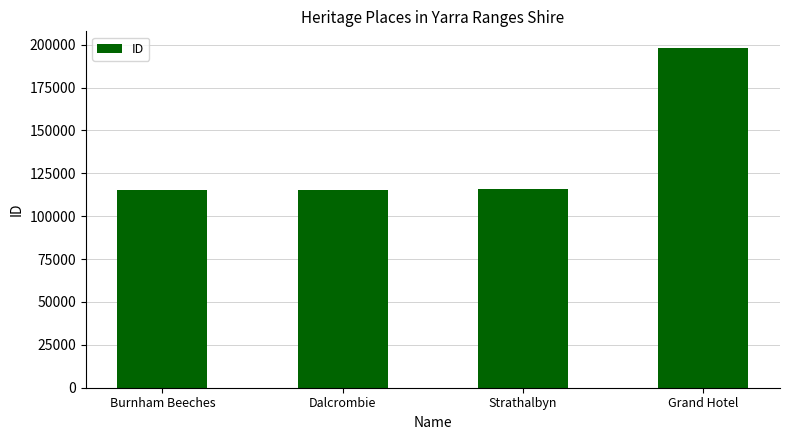

The value at Grand Hotel is 107947. True or false?

False